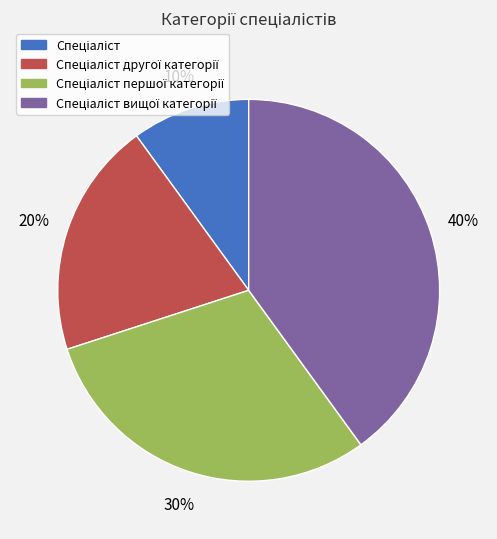

Is there any slice that represents more than half of the pie?

No